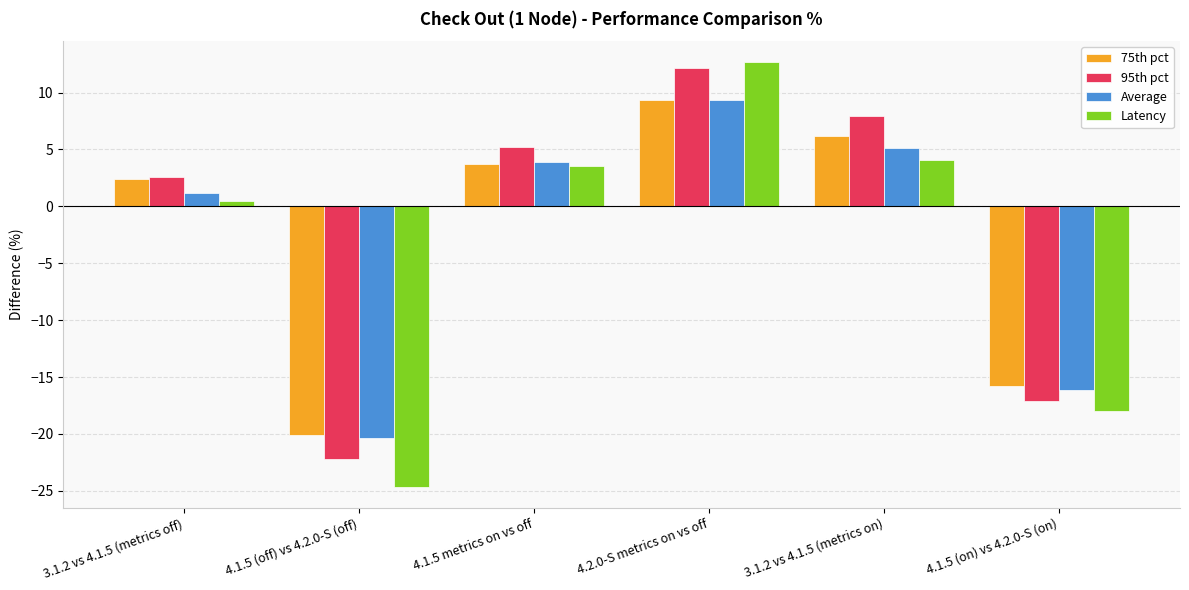

How many groups of bars are there?

6